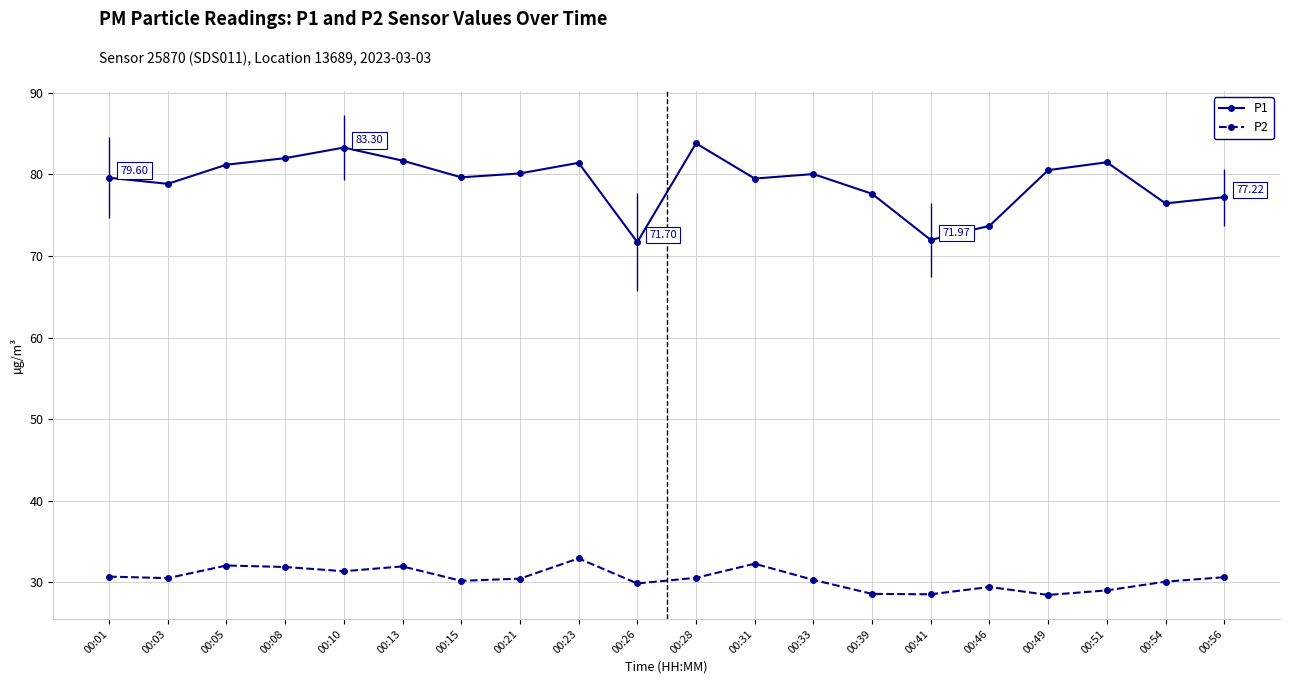

True or false: P2 and P1 cross at least once.

False